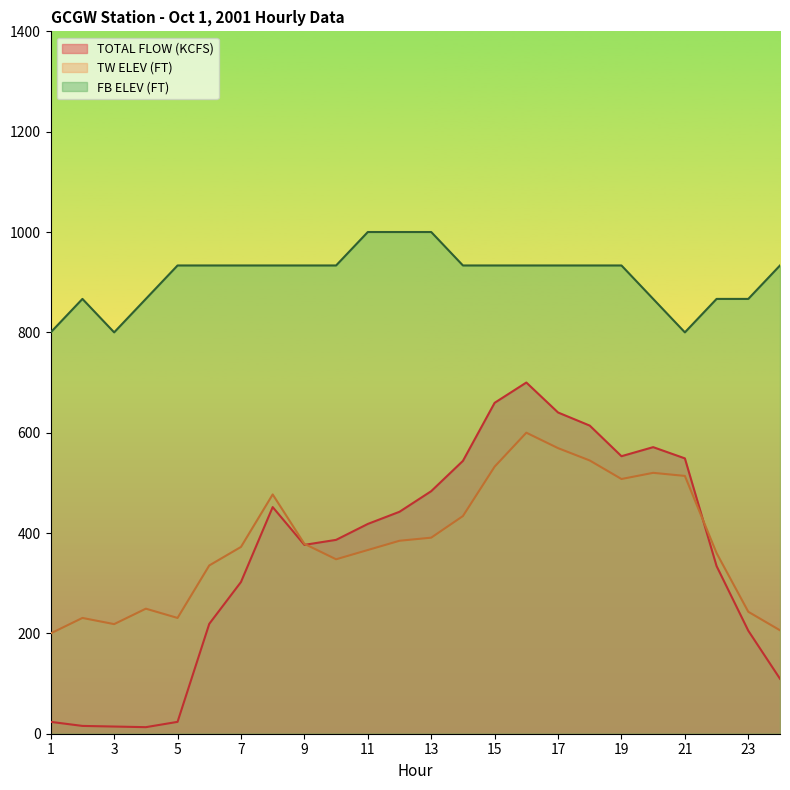

What is the minimum value for FB ELEV (FT)?

800.0